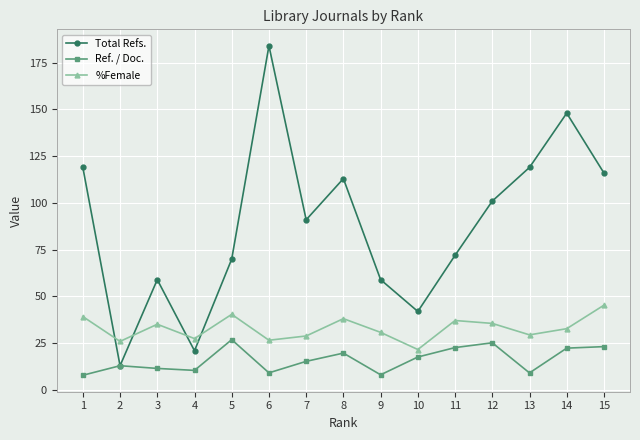

What is the average value of the Ref. / Doc. series?

16.2